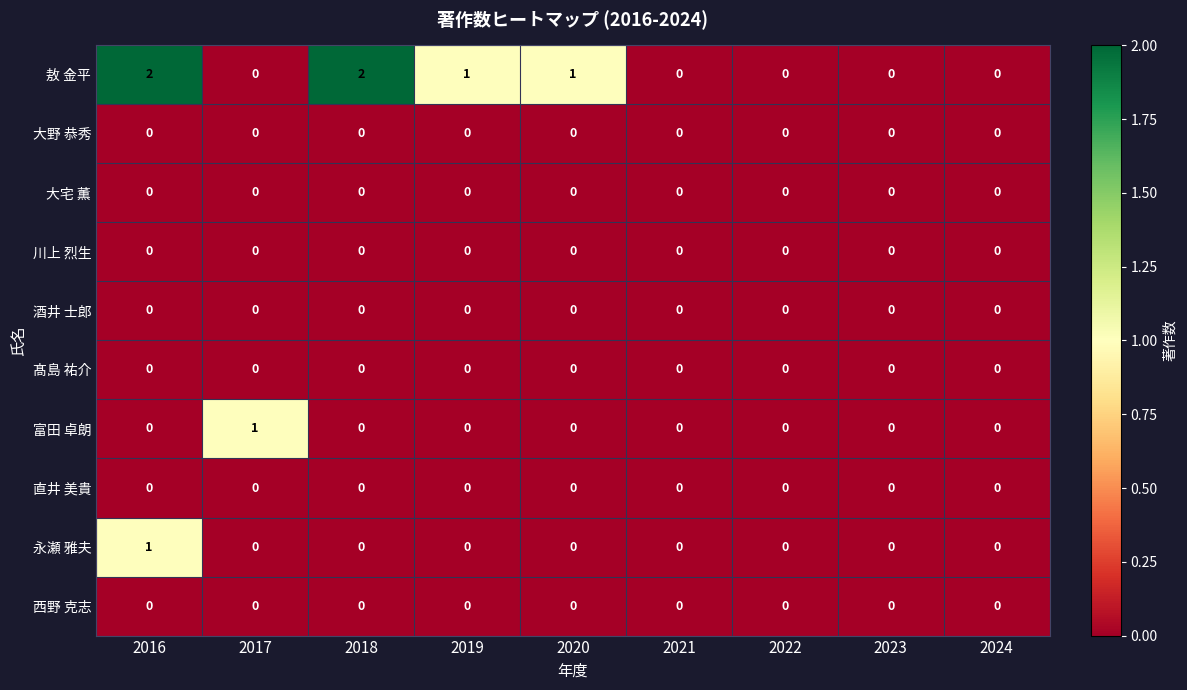

At which category is the sum across all series the highest?

2016